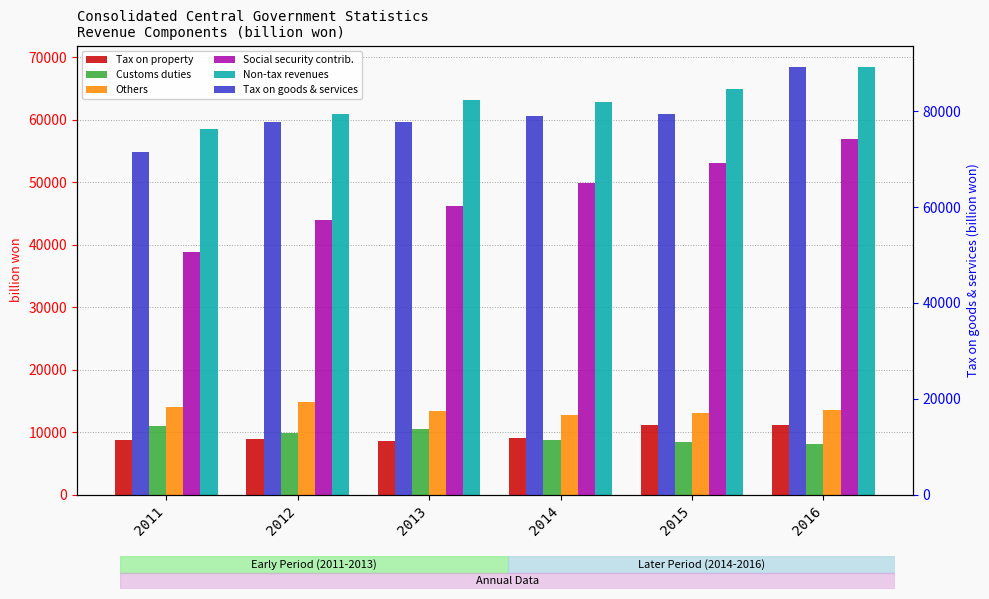

Which category has the lowest value across all series?

2016